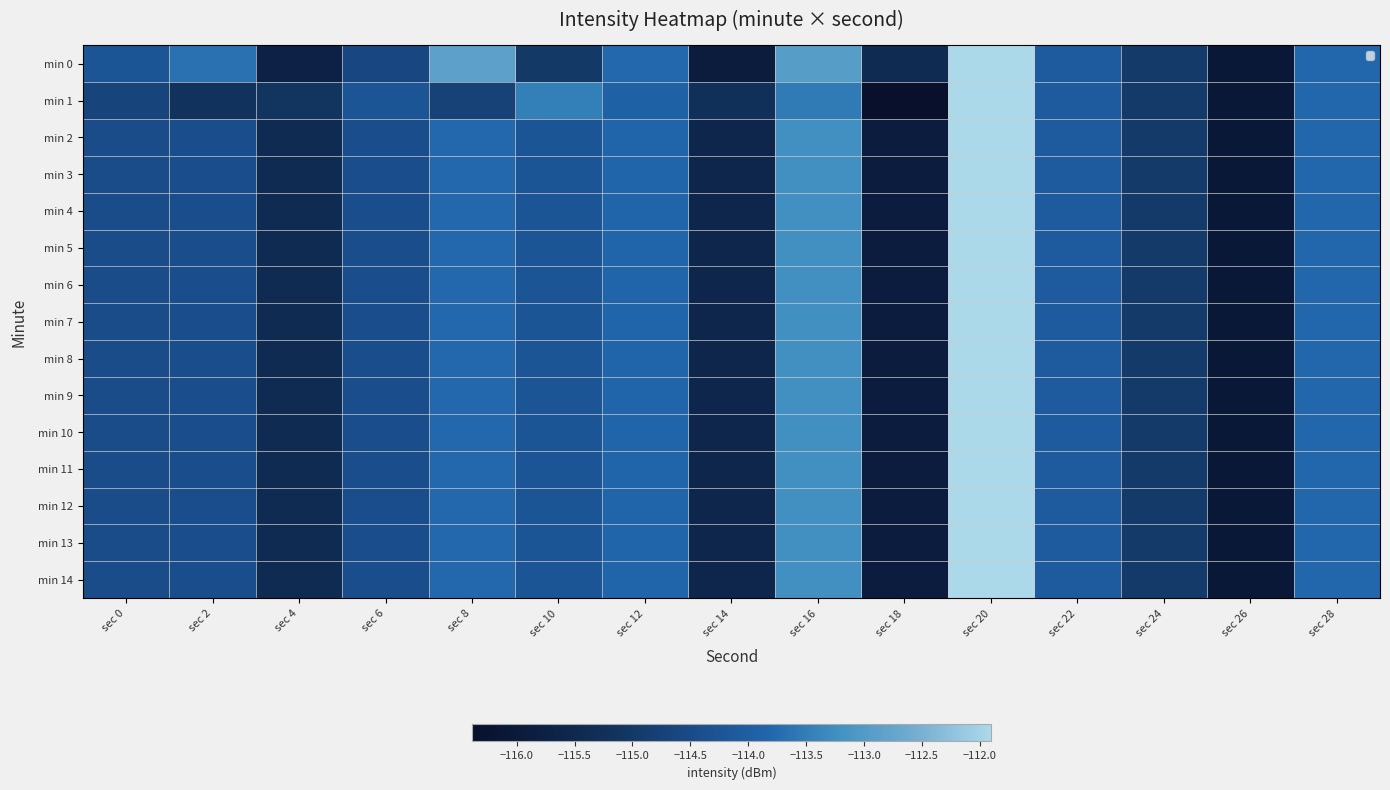

Is the value of min 11 at sec 20 greater than the value of min 9 at sec 18?

Yes